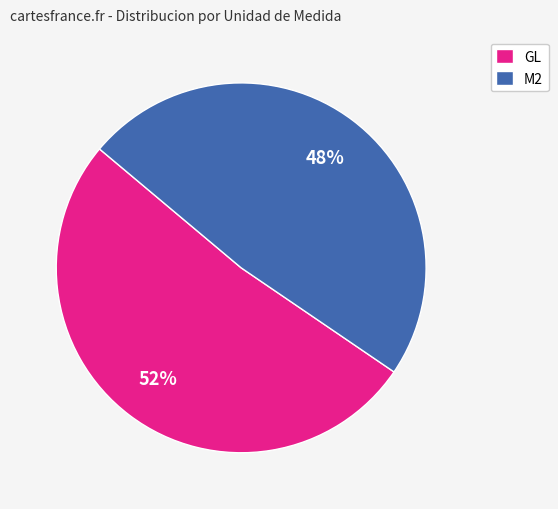

True or false: M2 accounts for 48% of the total.

True